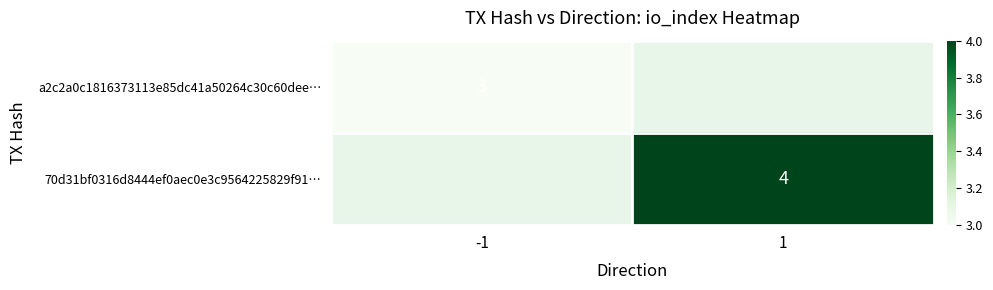

Is the value of a2c2a0c1816373113e85dc41a50264c30c60dee… at -1 greater than the value of 70d31bf0316d8444ef0aec0e3c9564225829f91… at 1?

No